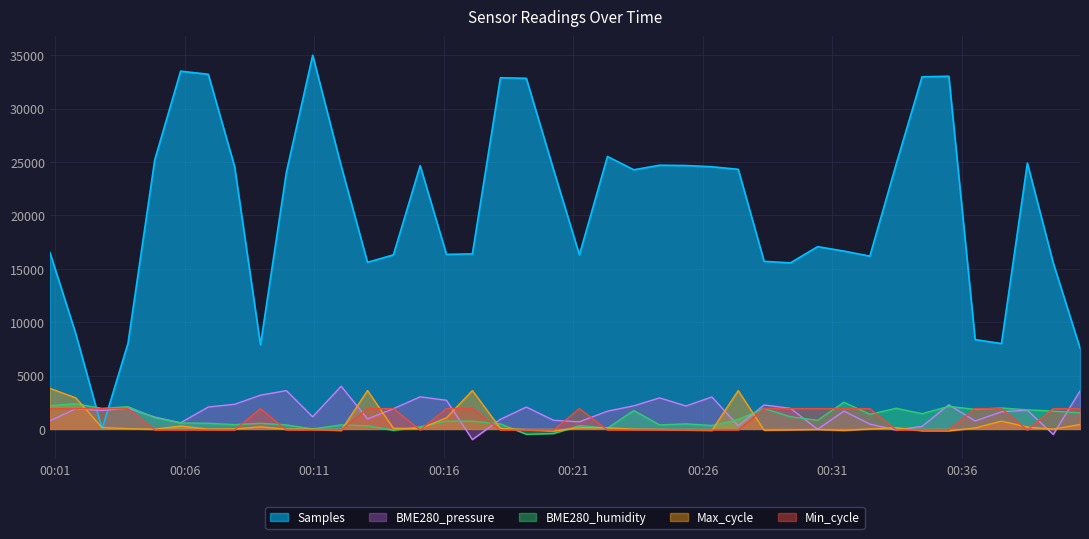

What is the label of the 36th point from the left?

2021/01/05 00:36:31